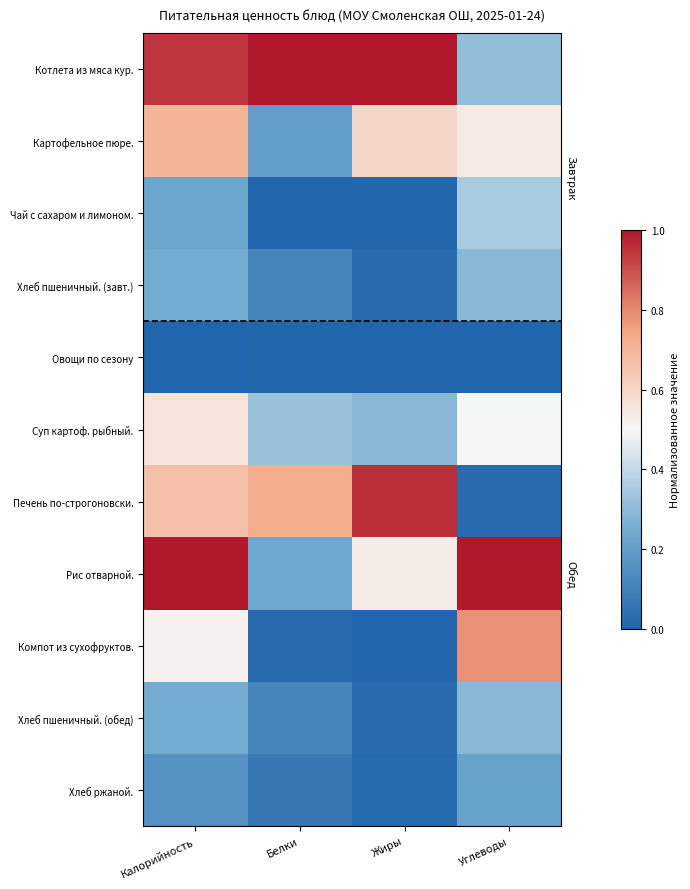

Reading left to right, what are all the values shown in this chart?

Котлета из мяса кур.: Калорийность=0.9	Белки=1.0	Жиры=1.0	Углеводы=0.3
Картофельное пюре.: Калорийность=0.7	Белки=0.2	Жиры=0.6	Углеводы=0.5
Чай с сахаром и лимоном.: Калорийность=0.2	Белки=0.0	Жиры=0.0	Углеводы=0.4
Хлеб пшеничный. (завт.): Калорийность=0.2	Белки=0.1	Жиры=0.0	Углеводы=0.3
Овощи по сезону: Калорийность=0.0	Белки=0.0	Жиры=0.0	Углеводы=0.0
Суп картоф. рыбный.: Калорийность=0.6	Белки=0.3	Жиры=0.3	Углеводы=0.5
Печень по-строгоновски.: Калорийность=0.7	Белки=0.7	Жиры=1.0	Углеводы=0.0
Рис отварной.: Калорийность=1.0	Белки=0.2	Жиры=0.5	Углеводы=1.0
Компот из сухофруктов.: Калорийность=0.5	Белки=0.0	Жиры=0.0	Углеводы=0.8
Хлеб пшеничный. (обед): Калорийность=0.2	Белки=0.1	Жиры=0.0	Углеводы=0.3
Хлеб ржаной.: Калорийность=0.2	Белки=0.1	Жиры=0.0	Углеводы=0.2